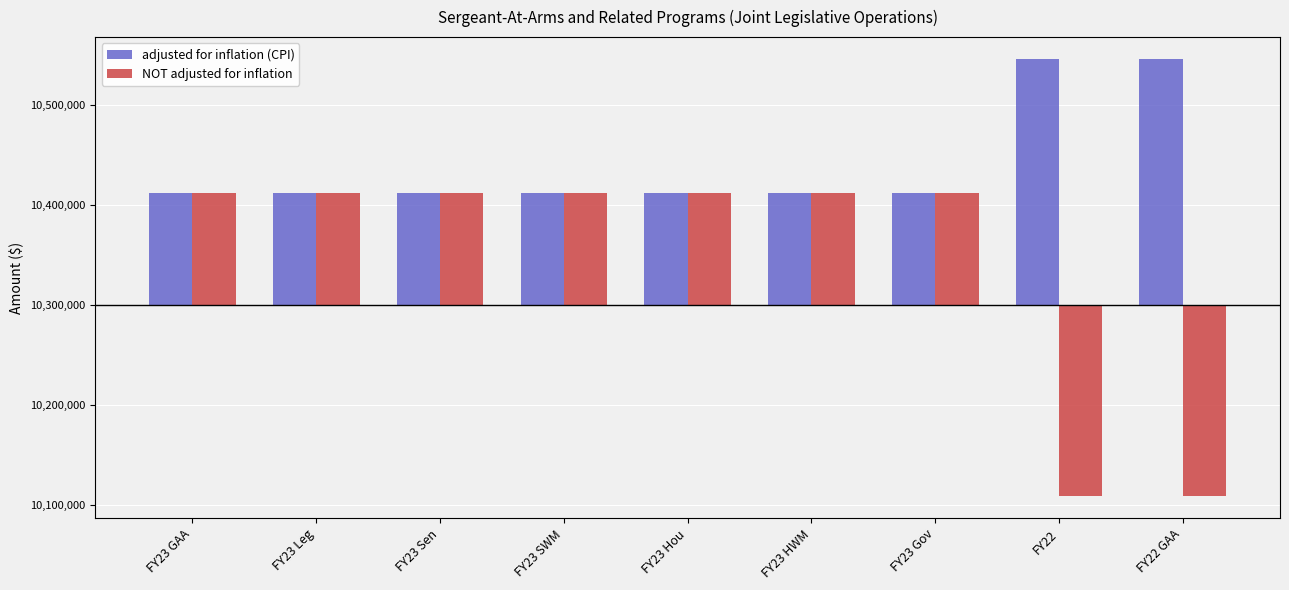

Which series has the largest total across all categories?

adjusted for inflation (CPI)